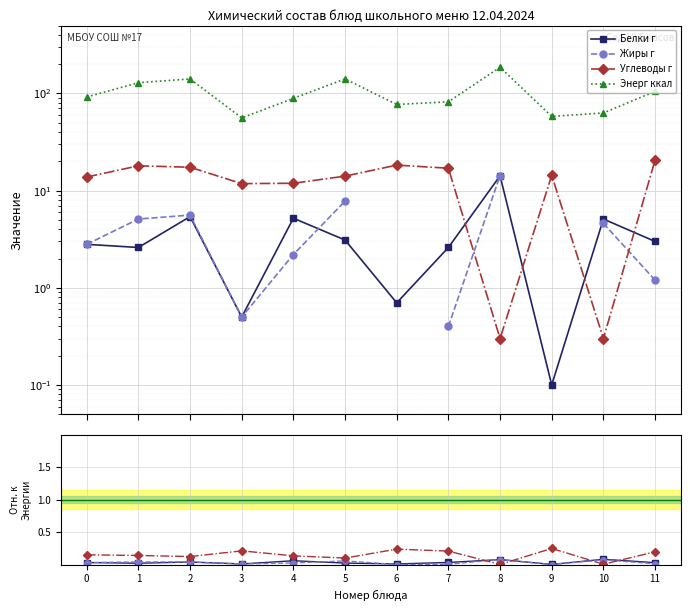

True or false: Энерг ккал has more than 0 points higher than both neighbors.

True